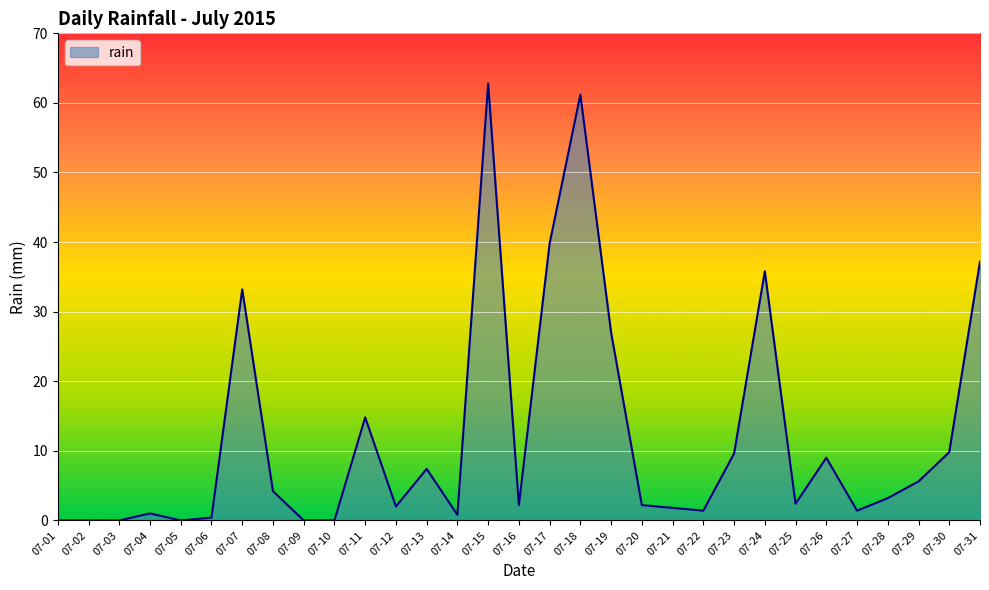

Where does the data first go above 2?

07-07